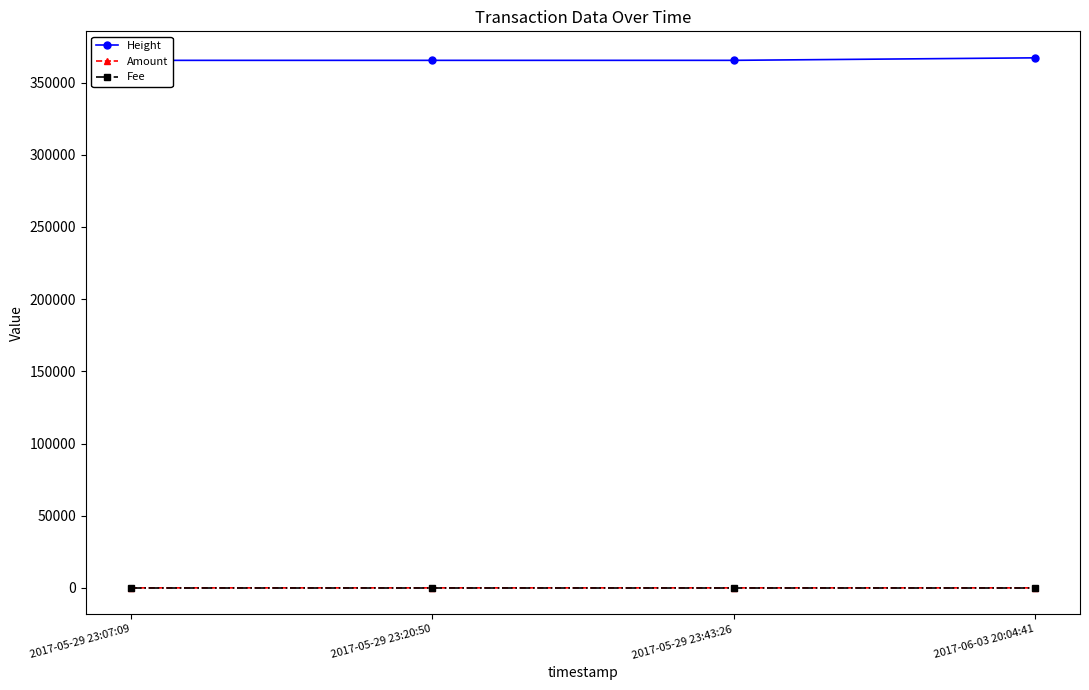

At which label does Height reach its minimum?

2017-05-29 23:07:09